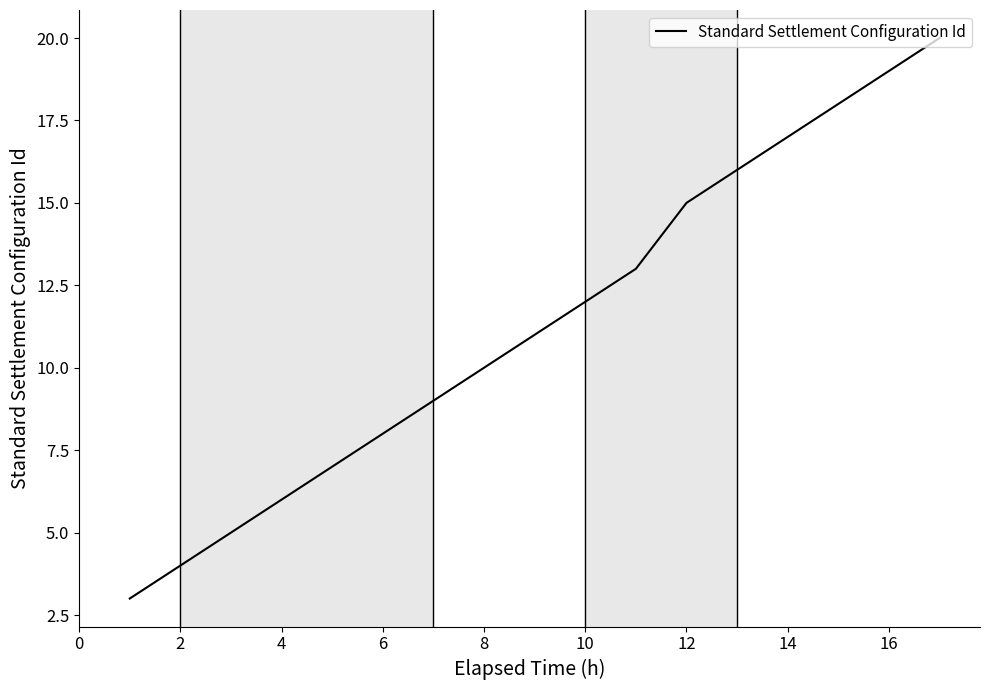

What is the difference between the maximum and minimum values?

17